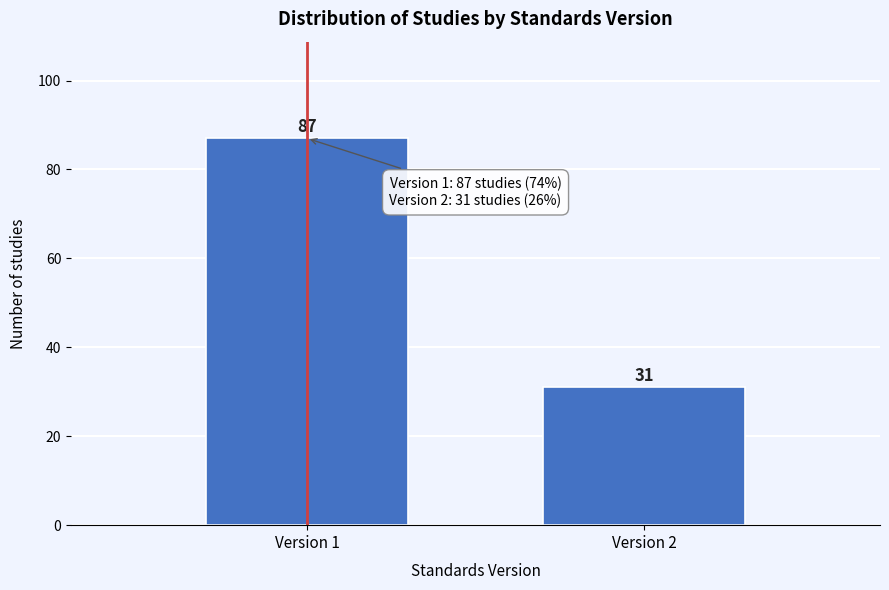

Reading left to right, list all the values displayed in this chart.

87	31